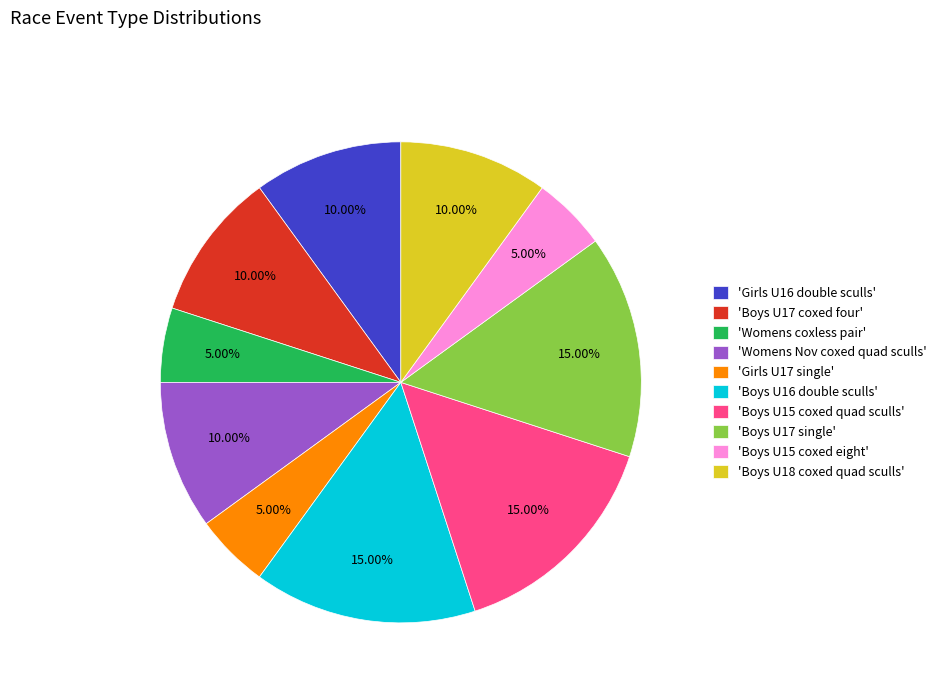

Between 'Boys U15 coxed eight' and 'Girls U16 double sculls', which is larger?

'Girls U16 double sculls'